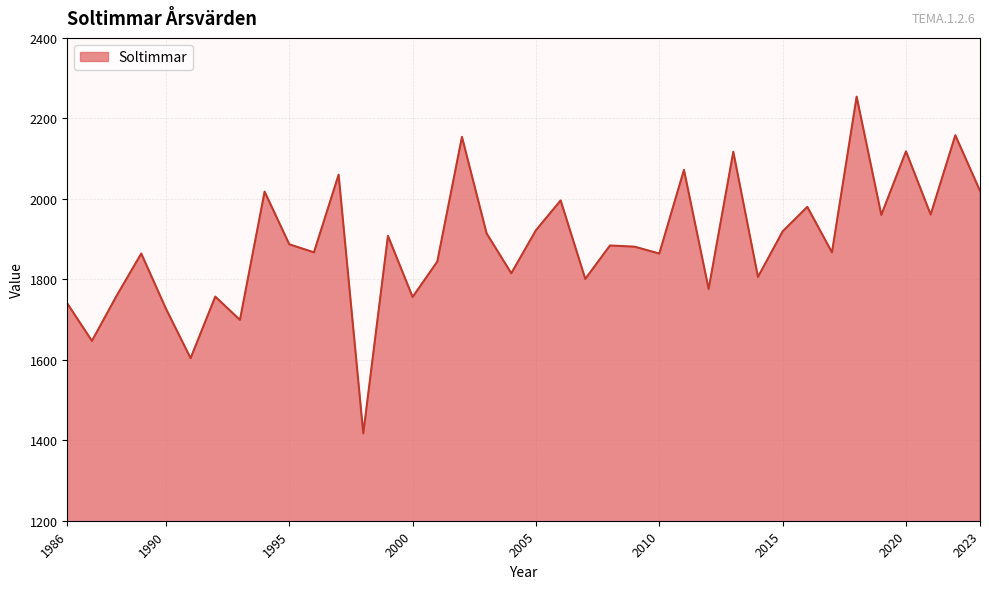

What is the maximum value shown in the chart?

2254